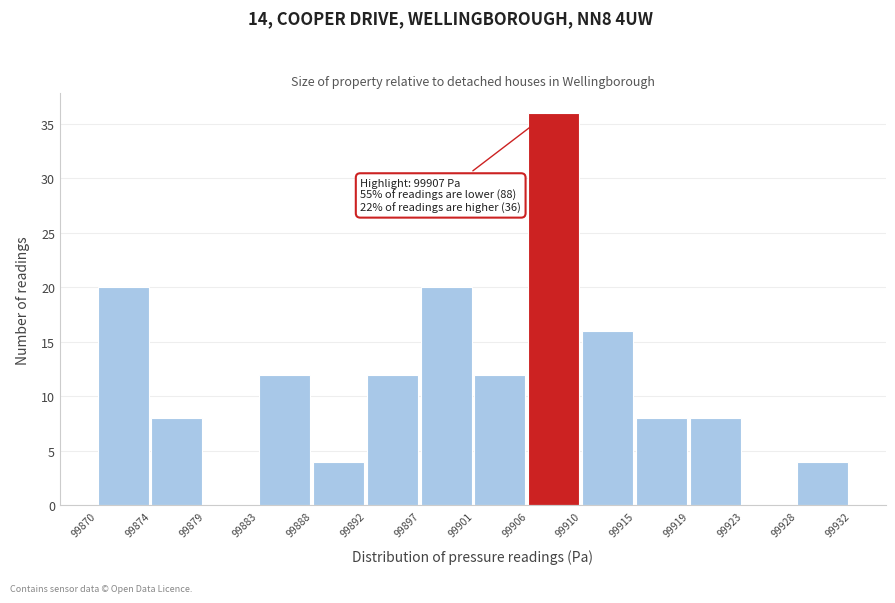

Reading right to left, what are all the values shown in this chart?

99928=4	99923=0	99919=8	99915=8	99910=16	99906=36	99901=12	99897=20	99892=12	99888=4	99883=12	99879=0	99874=8	99870=20